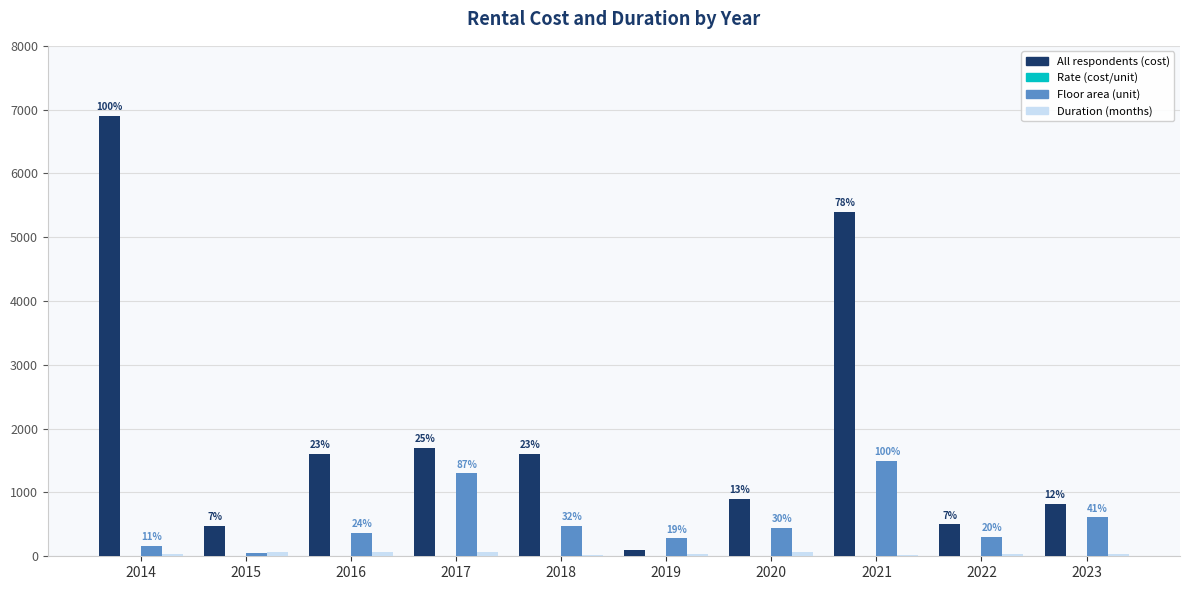

Which label corresponds to the largest value in the chart?

2014